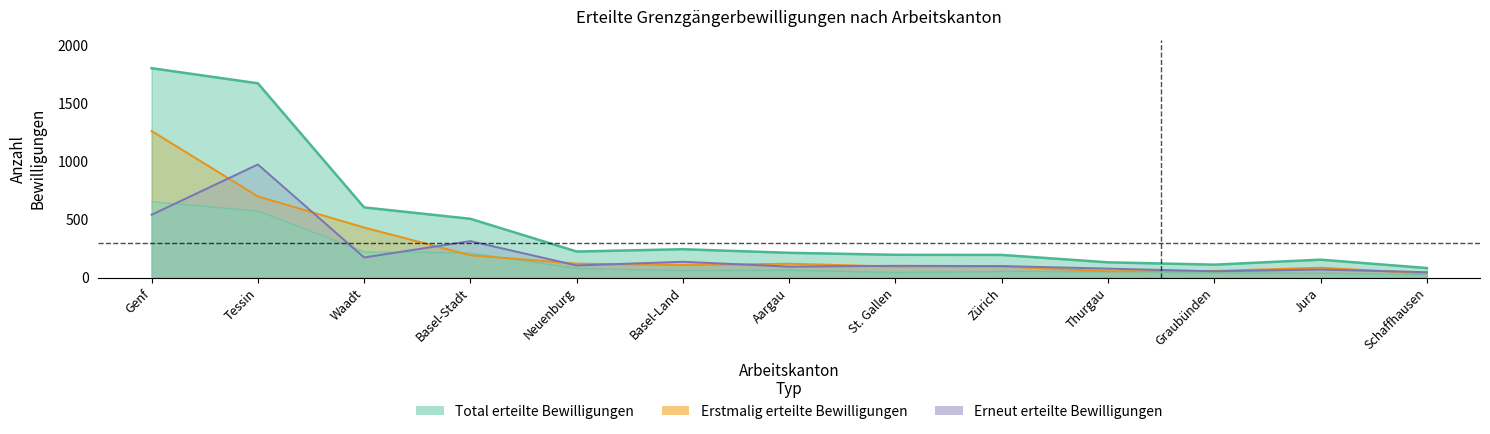

The value of Erneut Total at Schaffhausen is 29. True or false?

False